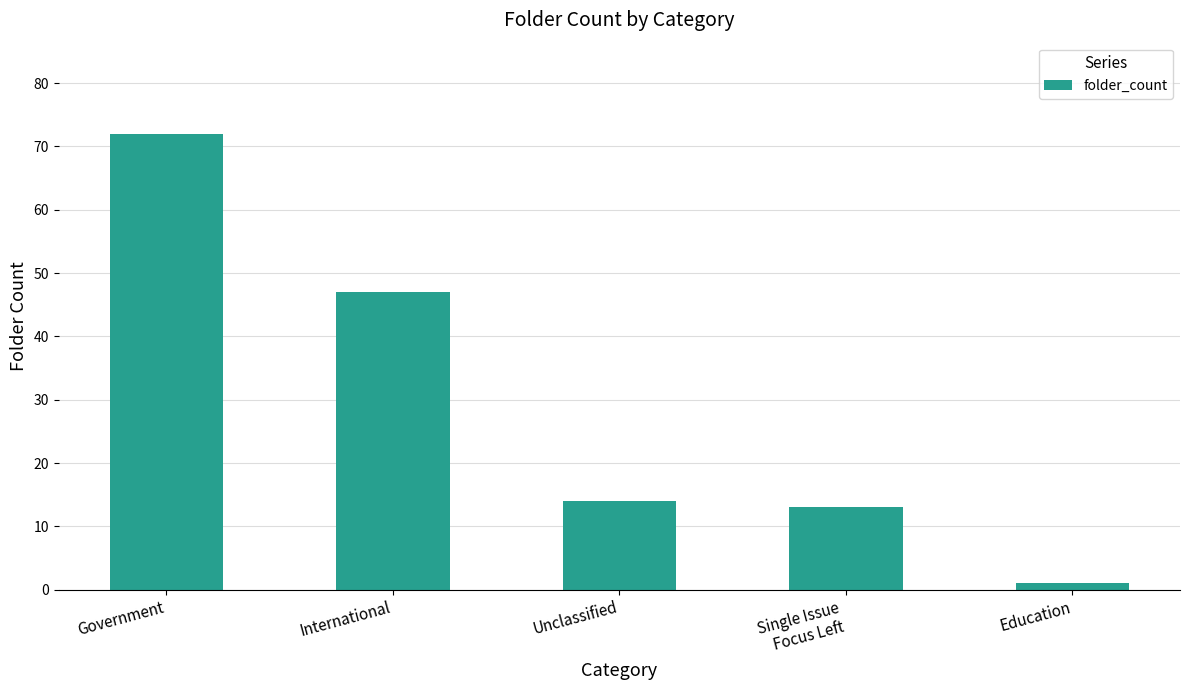

The value at International is 17. True or false?

False